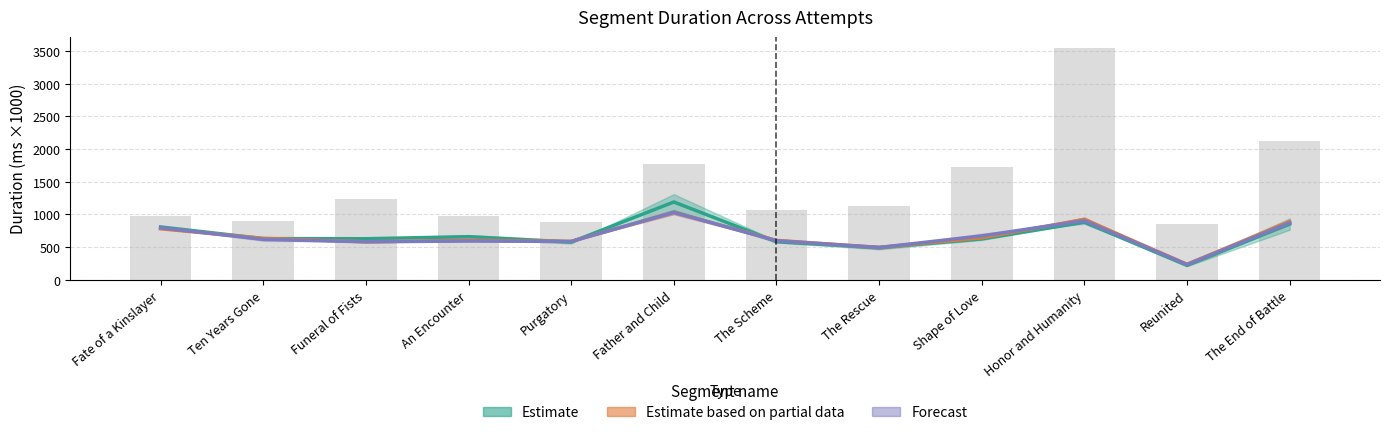

What position from the left is Father and Child?

6